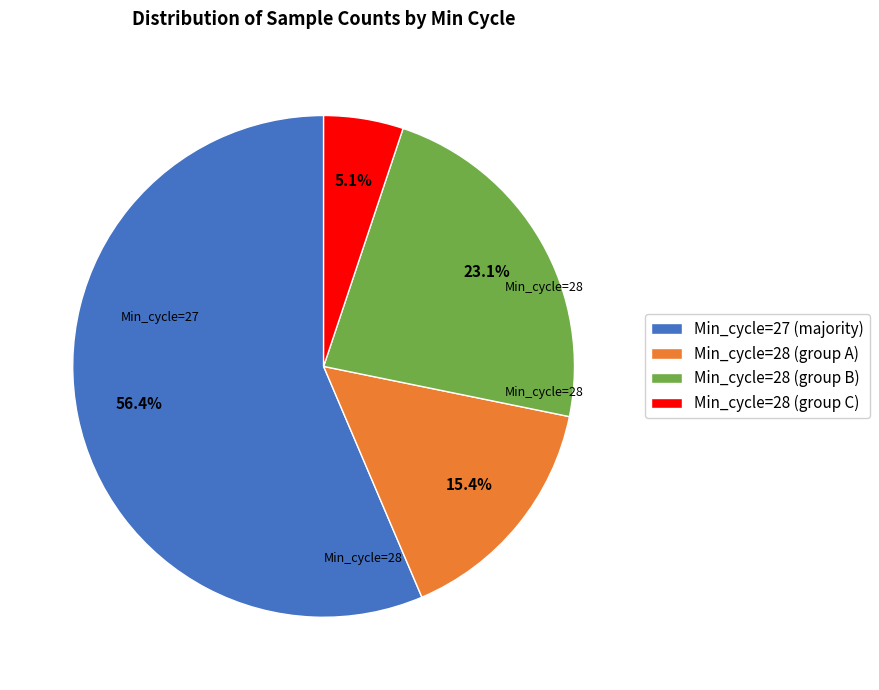

Combined, do Min_cycle=27 (majority) and Min_cycle=28 (group C) account for over 50%?

Yes